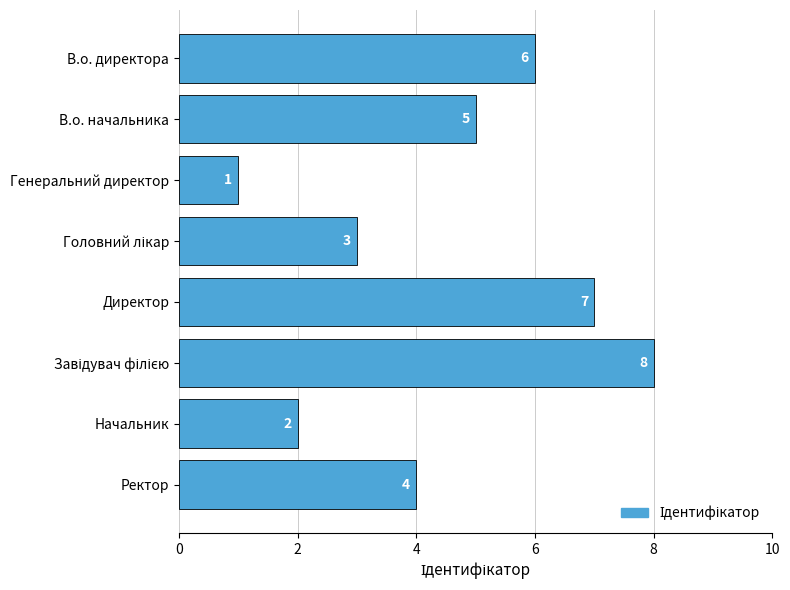

What is the value of the 3rd bar from the top?

1